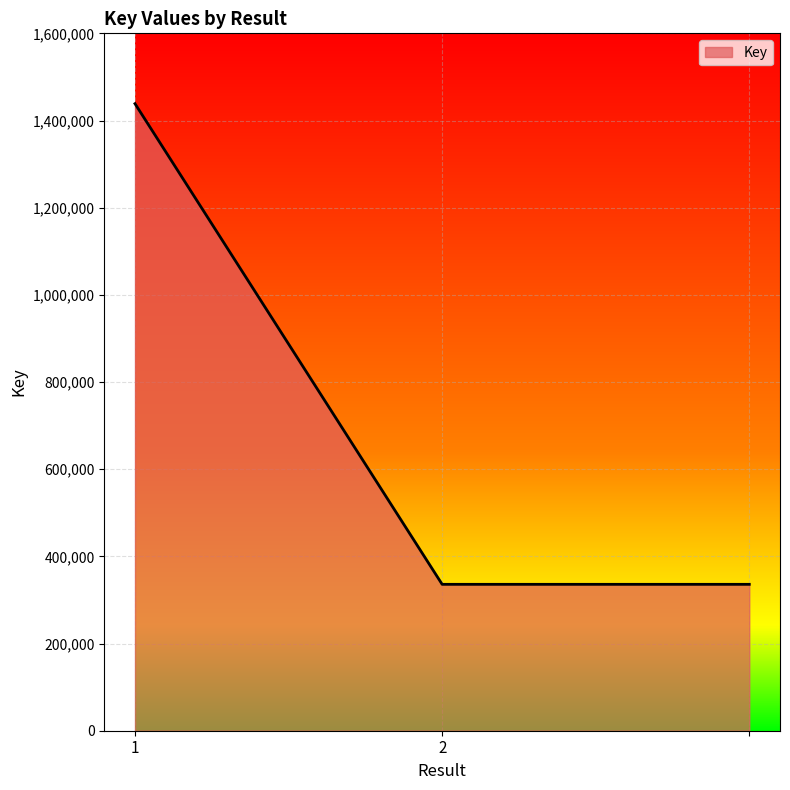

What is the maximum value shown in the chart?

1438621